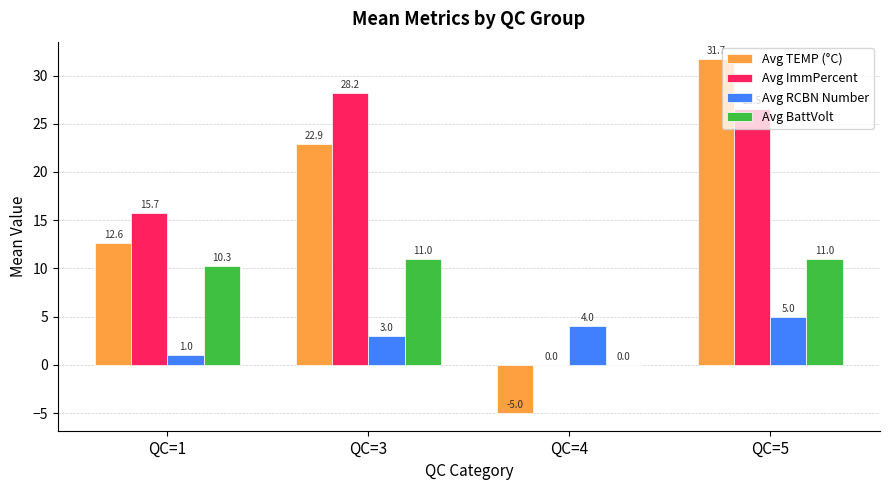

What is the sum of the Avg TEMP (°C) values at QC=4 and QC=1?

7.6